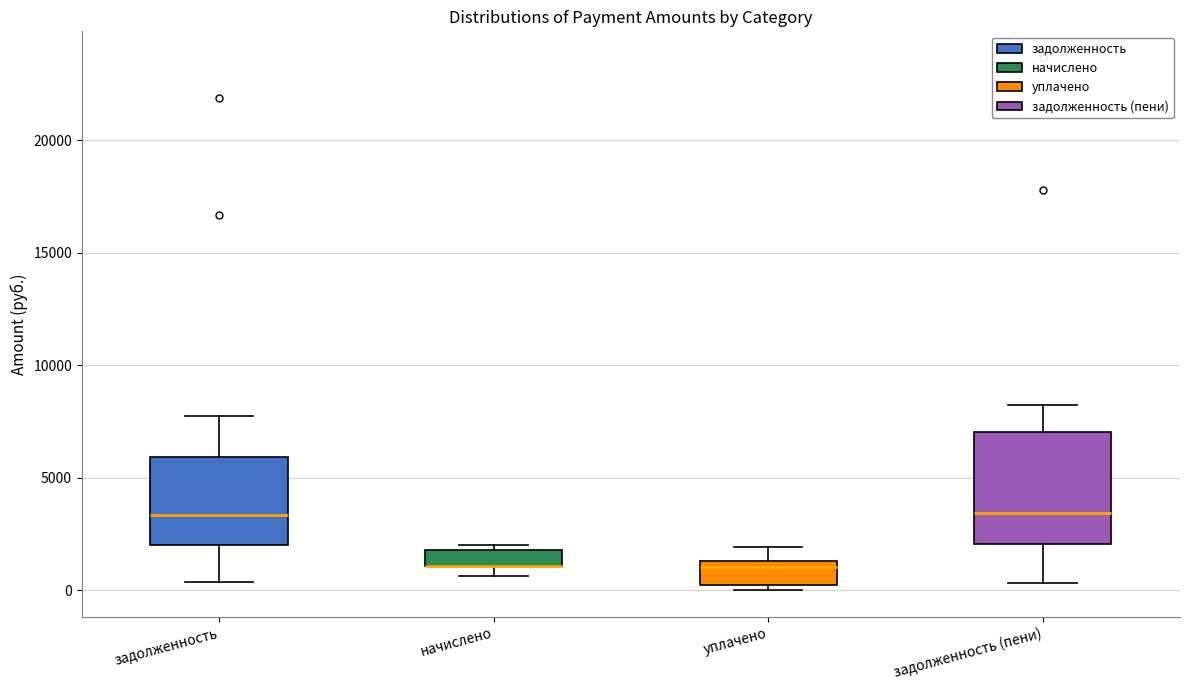

Comparing the boxes themselves (not the whiskers), which one is the tallest?

задолженность (пени)